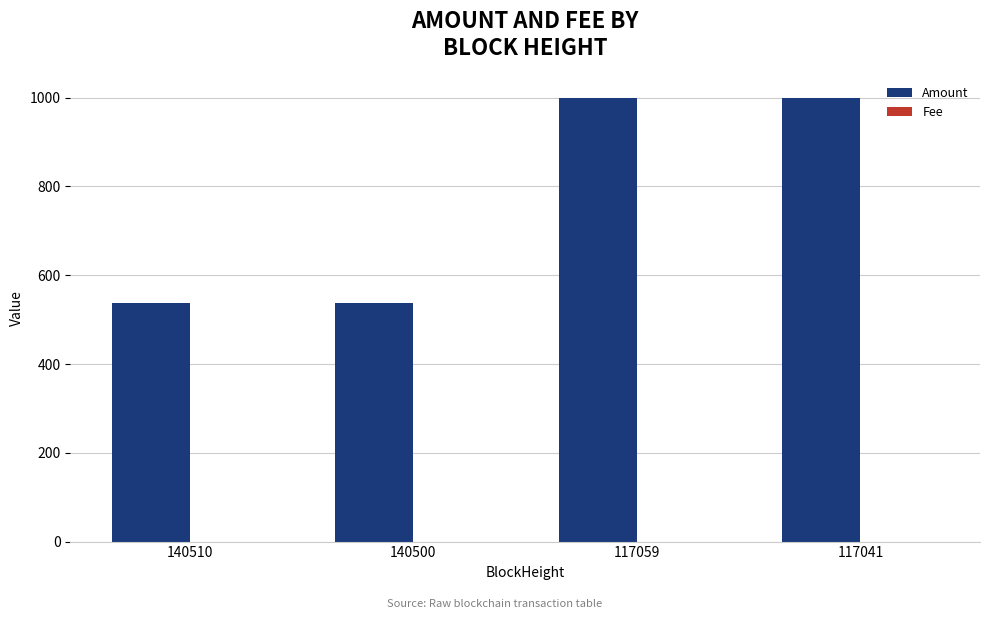

How many groups of bars are there?

4